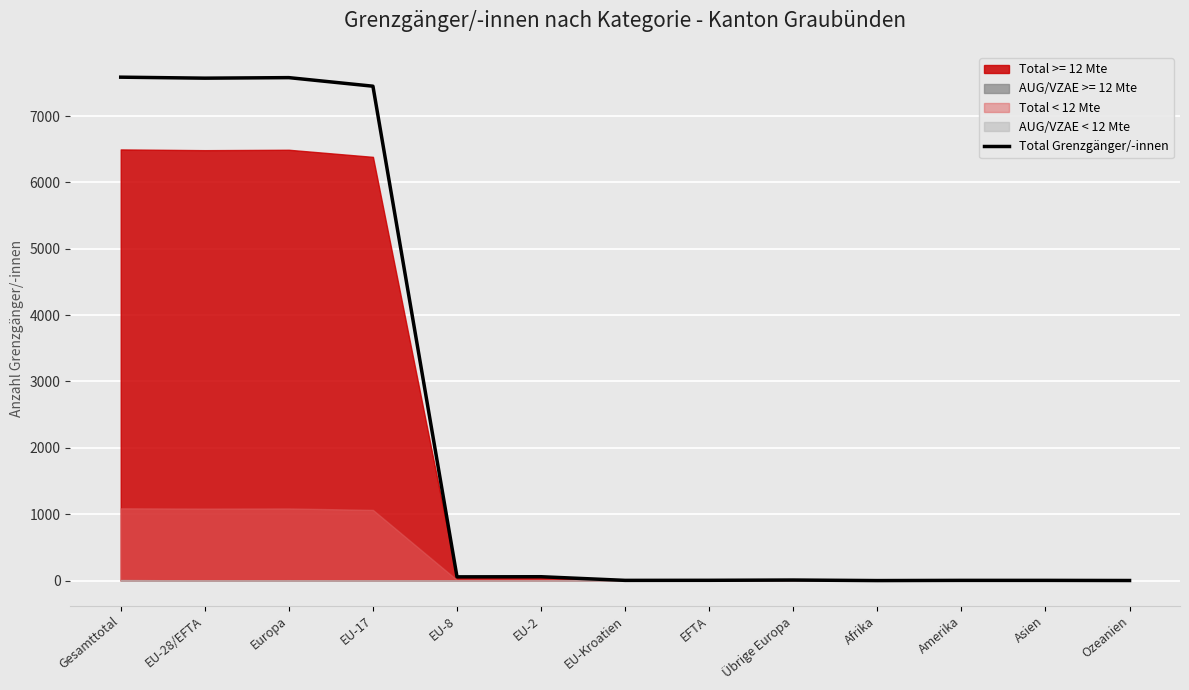

Reading right to left, transcribe all the data shown in this chart.

1	3	3	0	8	4	3	58	56	7450	7579	7571	7586